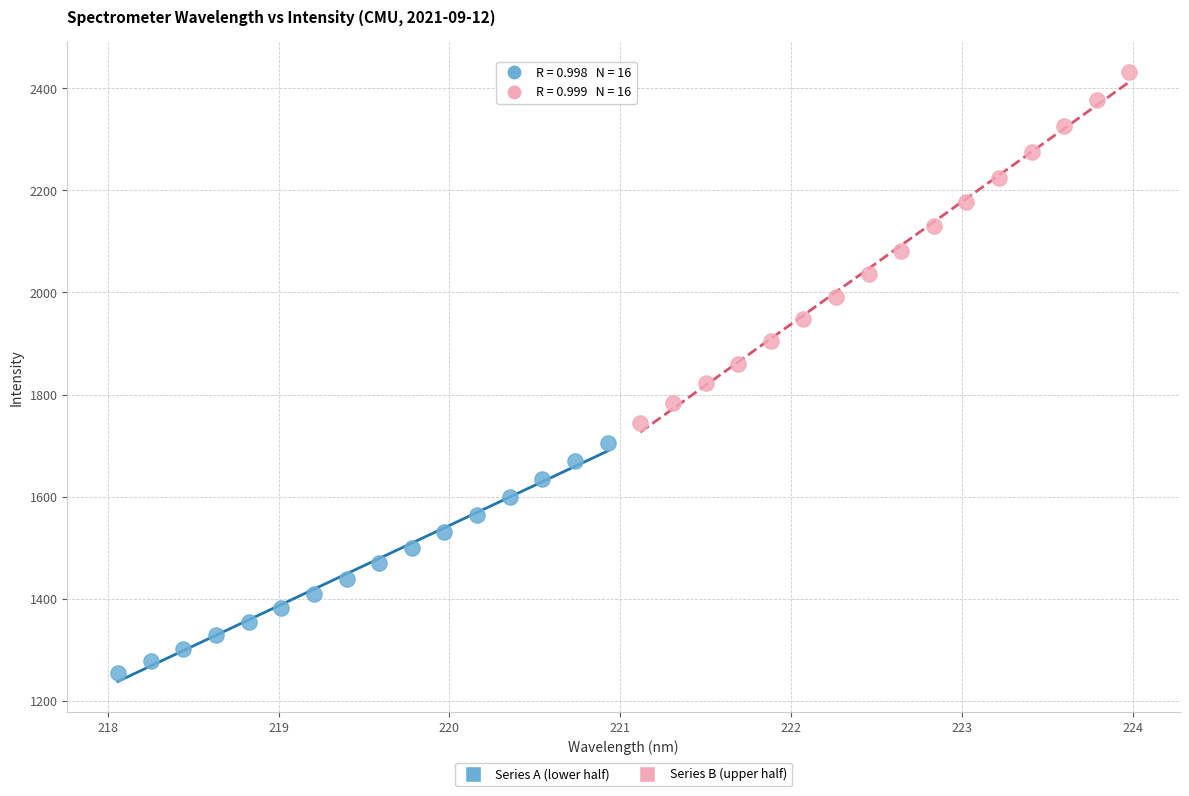

Which series reaches the minimum Y coordinate?

Series A (lower half)